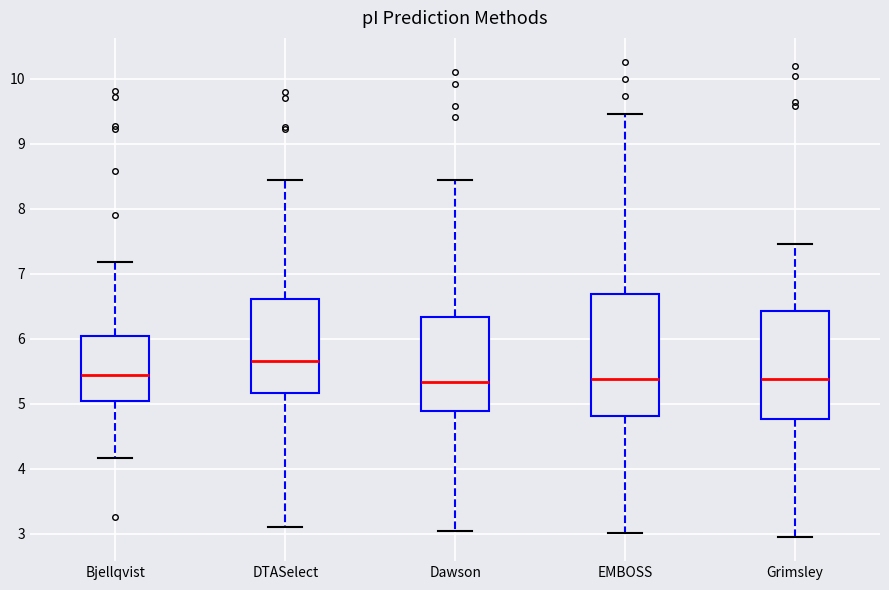

Which box's median line is the highest?

DTASelect